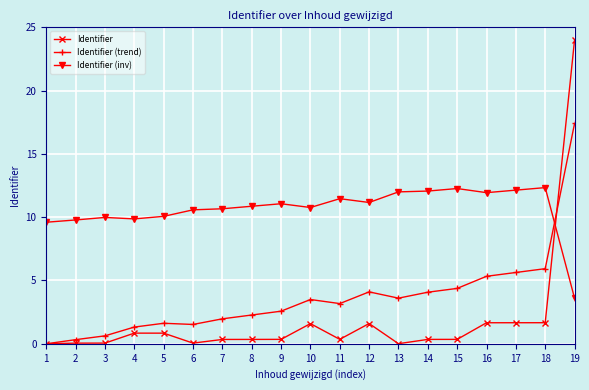

What is the maximum value for Identifier?

24.0